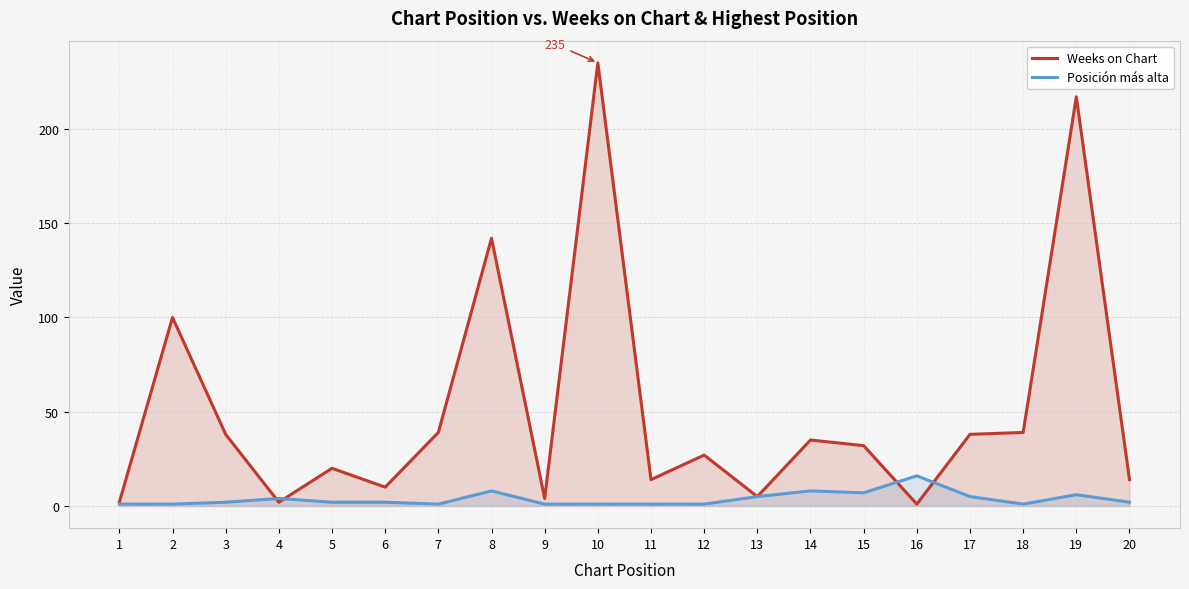

What is the value of the Posición más alta point at the 19th from the left?

6